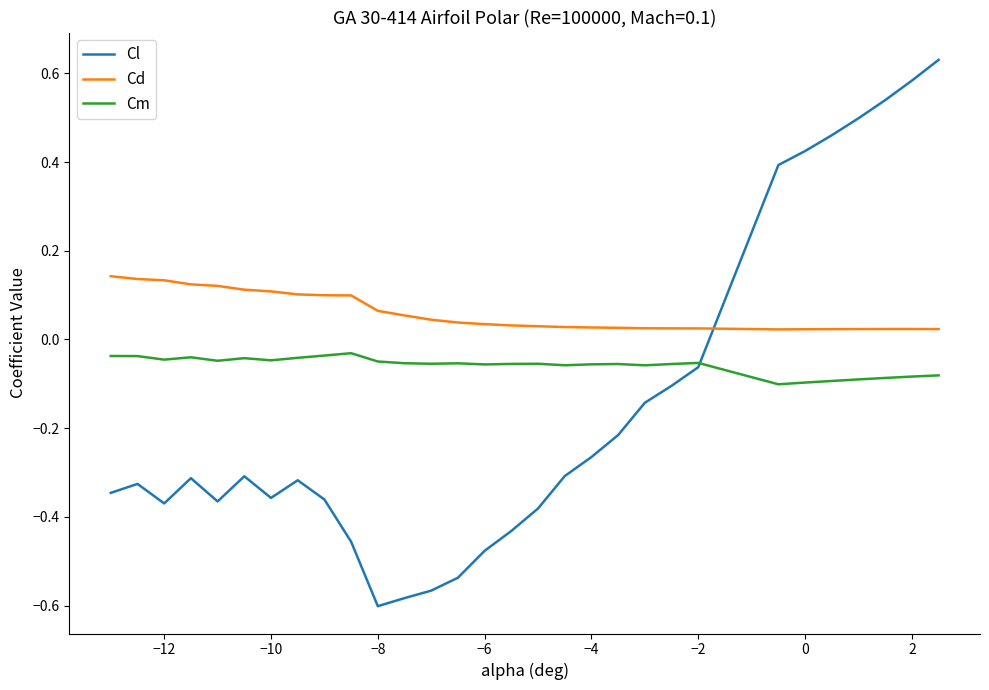

How many categories are shown in the chart?

30